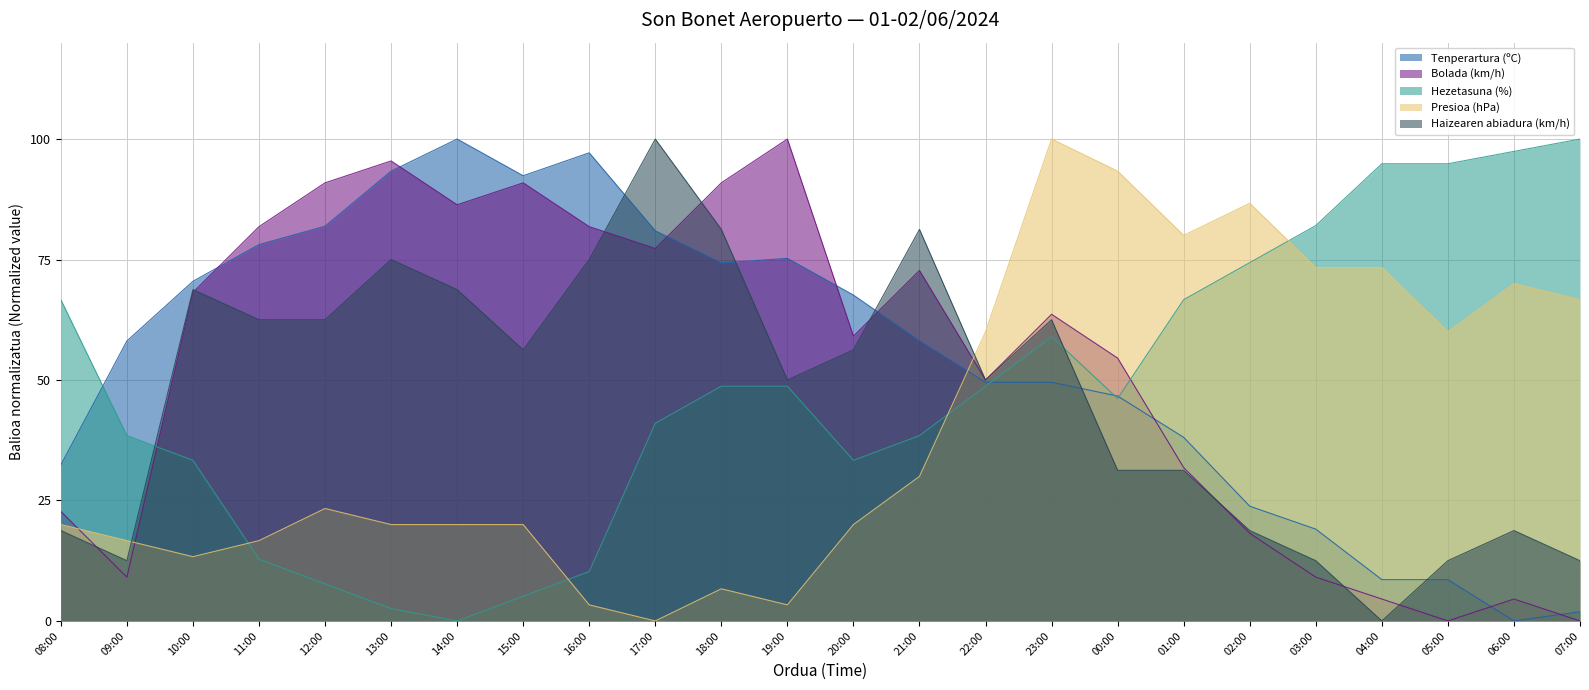

What are all the series names shown in the legend?

Tenperartura (ºC), Bolada (km/h), Hezetasuna (%), Presioa (hPa), Haizearen abiadura (km/h)